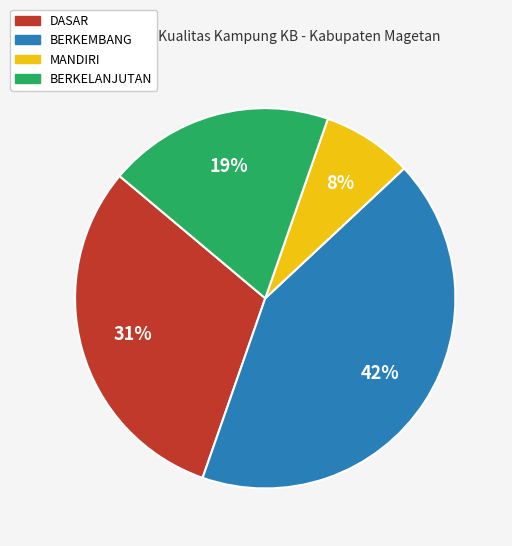

Which slice is the largest?

BERKEMBANG